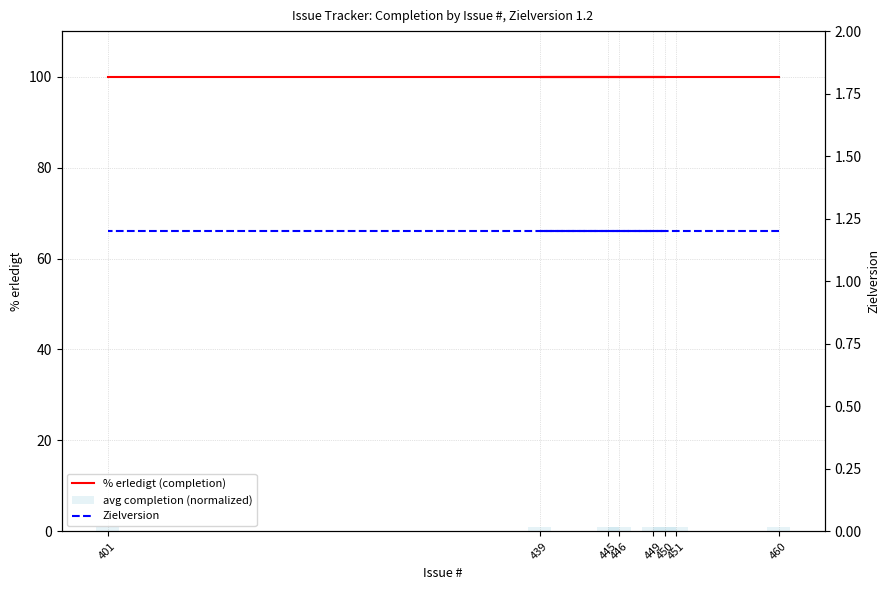

List the series in order of their peak value, lowest first.

avg completion (normalized), Zielversion, % erledigt (completion)